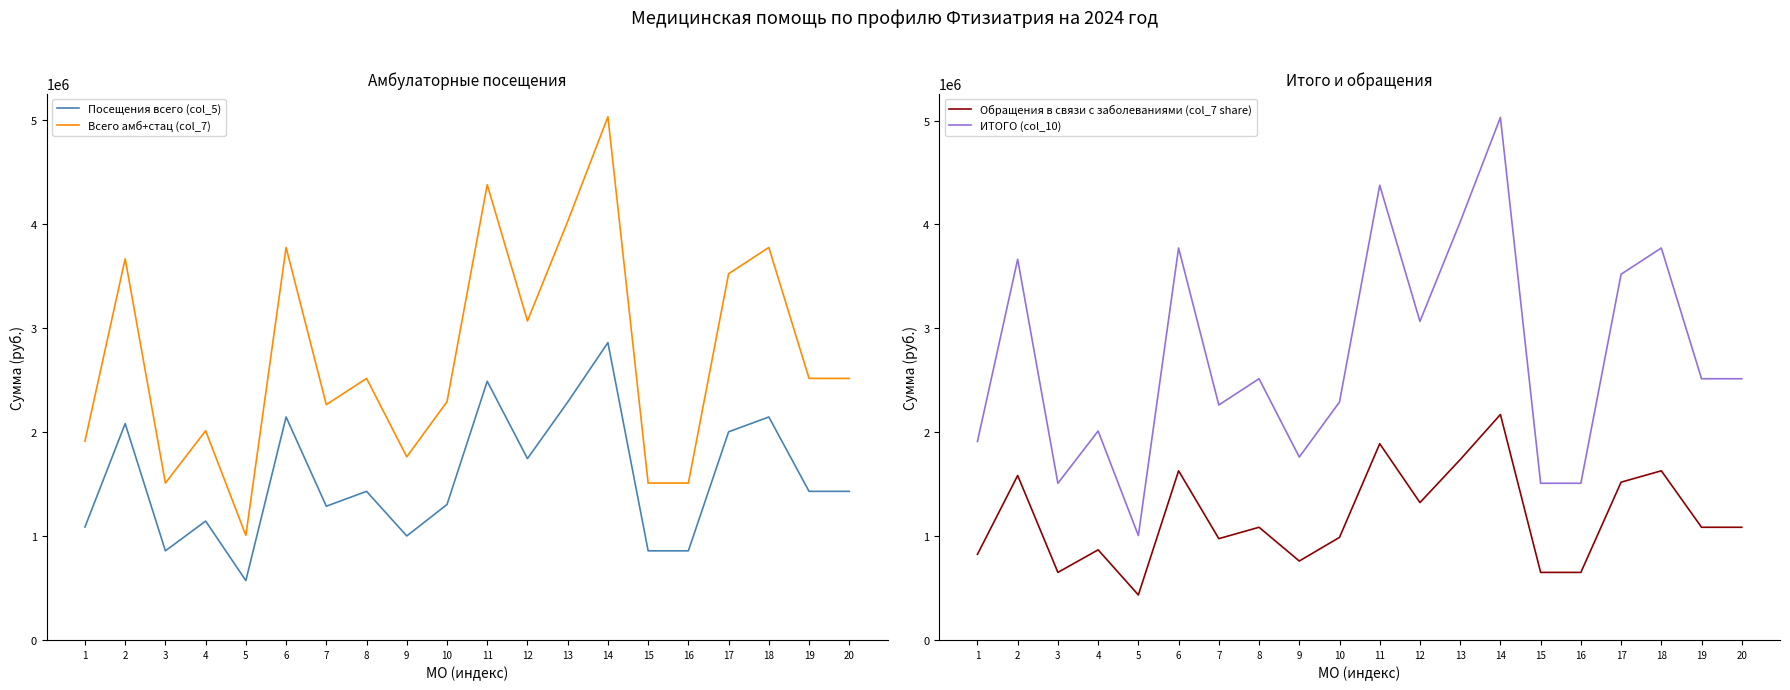

What is the spread (max minus min) of values at 11?

2487330.0